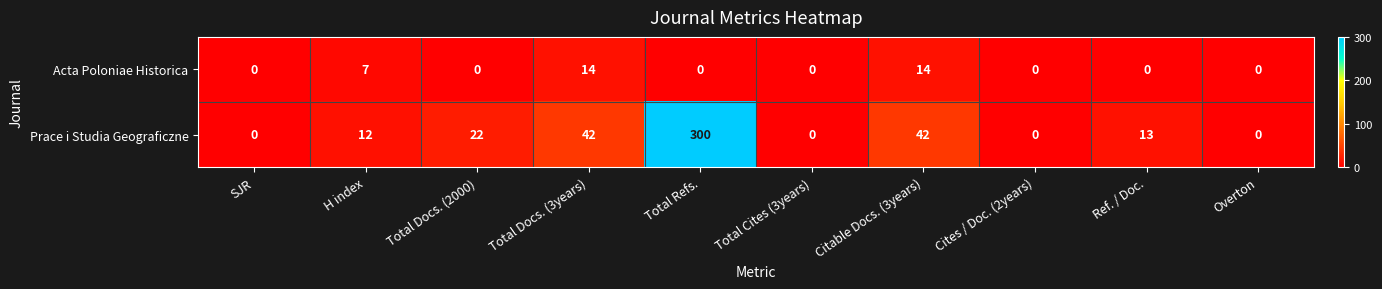

Which series has the largest range (max minus min)?

Prace i Studia Geograficzne